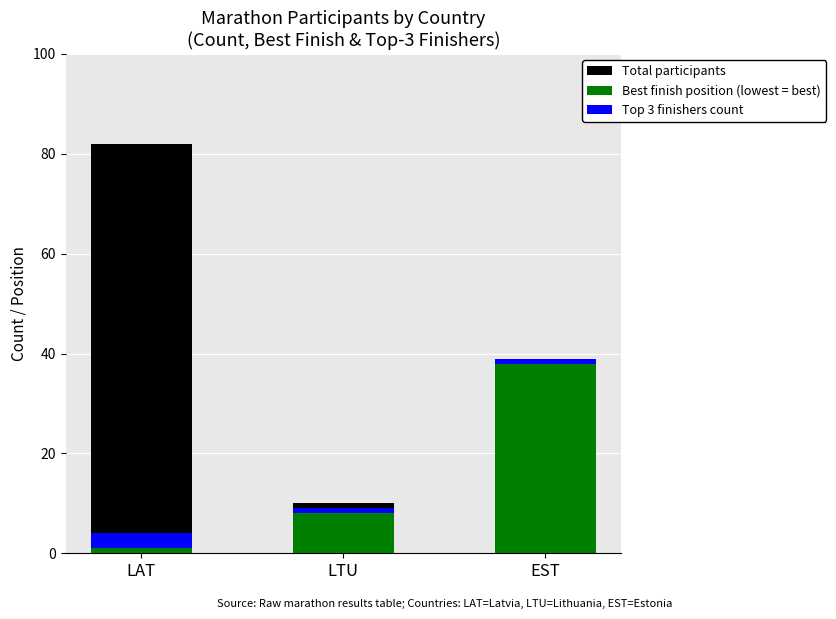

Are the bars horizontal?

No